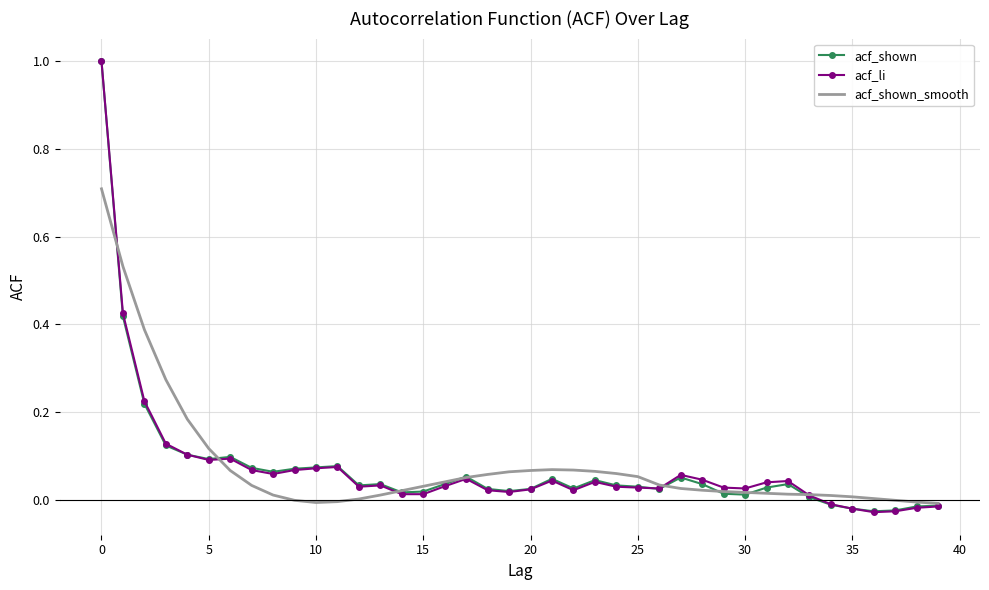

What is the difference between the maximum and minimum values in the acf_li series?

1.0